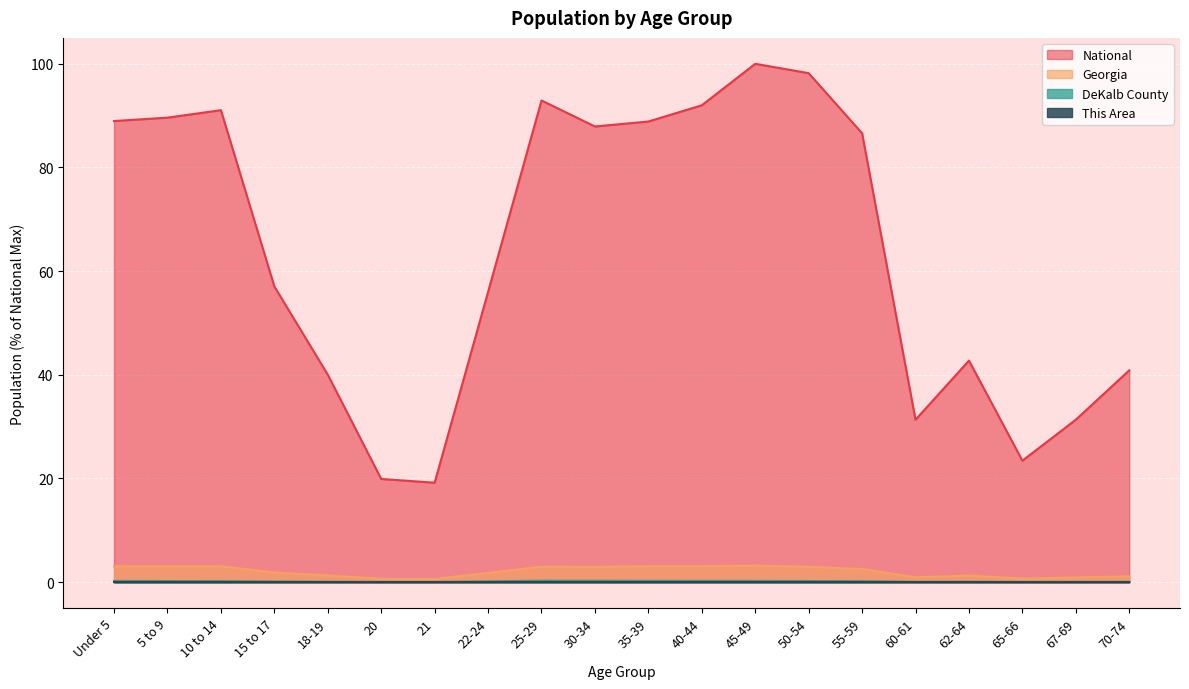

Is it true that National equals 19.2 at 21?

True